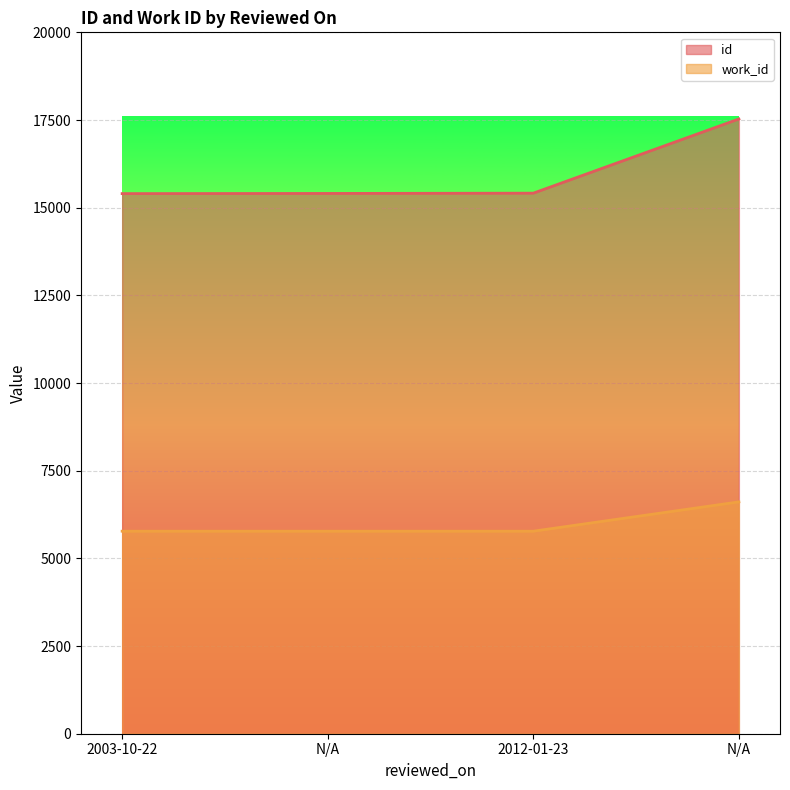

Between N/A and 2012-01-23, which series saw the biggest shift?

id